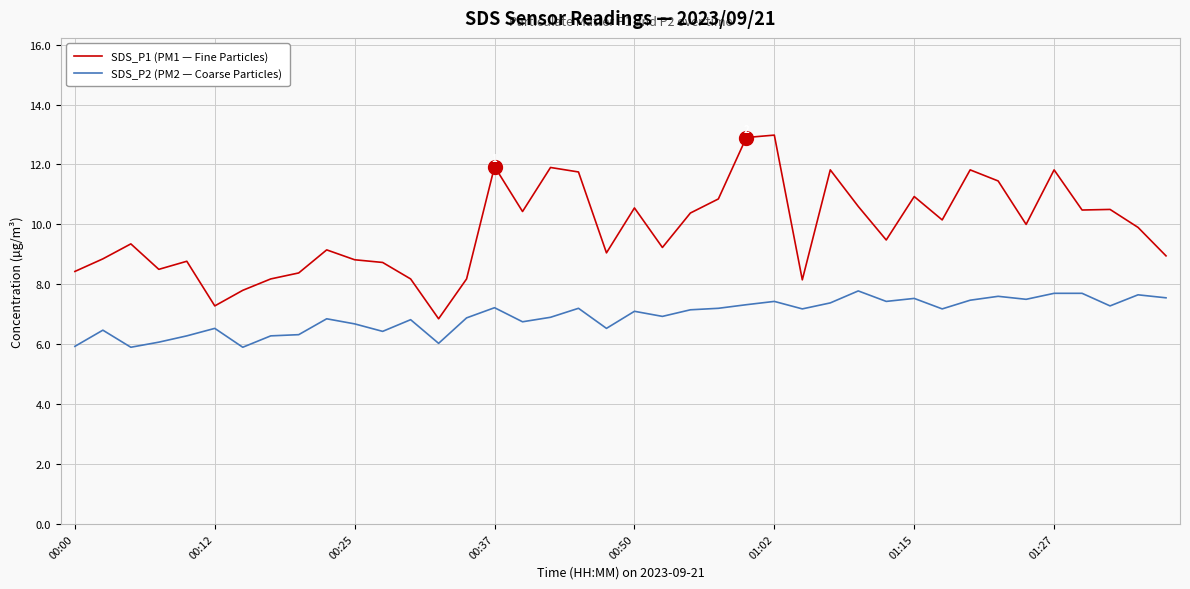

List the series in order of their peak value, highest first.

SDS_P1 (PM1 — Fine Particles), SDS_P2 (PM2 — Coarse Particles)